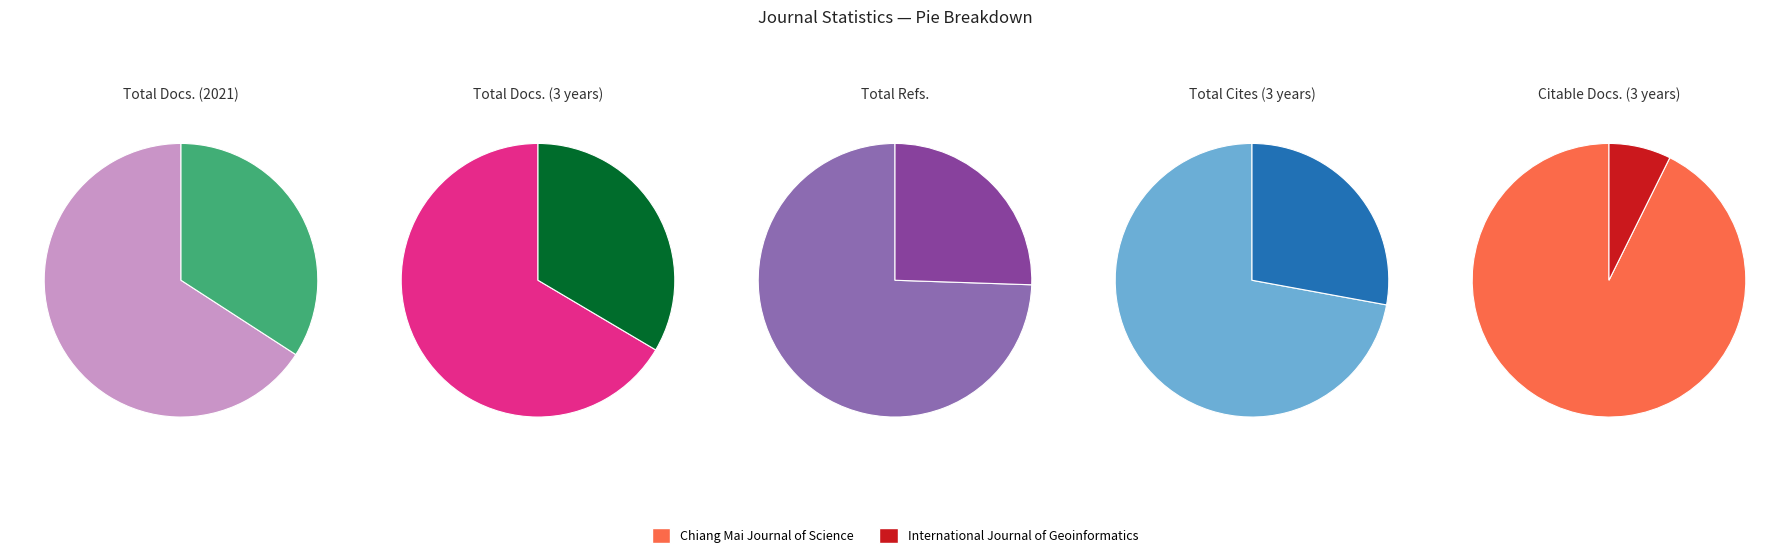

How many slices are in this pie chart?

2